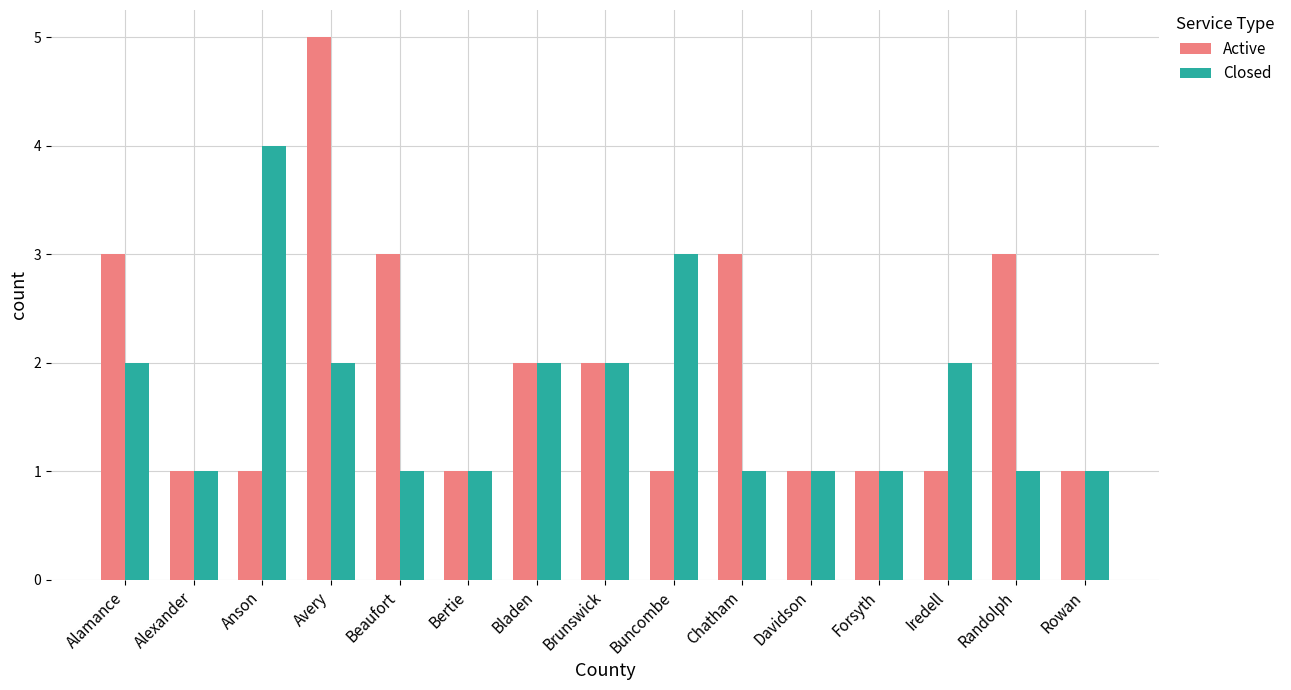

Between Alexander and Buncombe, which series saw the biggest shift?

Closed